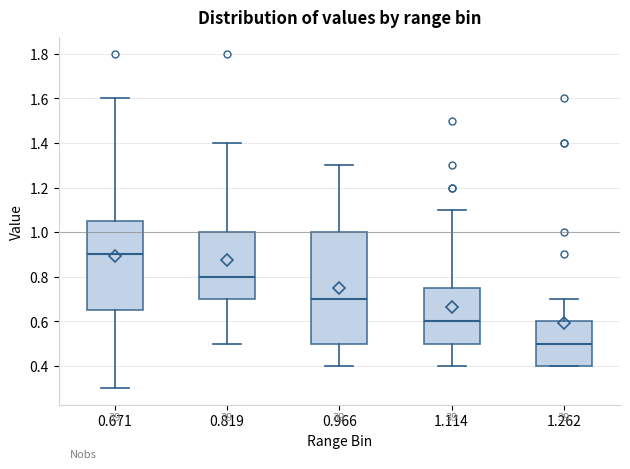

Reading left to right, transcribe this box plot: for each box, give where its median line is, the range the box spans, and where its two whiskers end, as read against the y-axis. The values are not printed on the chart, so give them approximately, as read against the axis.

0.671: median 0.90, box 0.66 to 1.06, whiskers 0.30 to 1.60
0.819: median 0.80, box 0.70 to 1.00, whiskers 0.50 to 1.40
0.966: median 0.70, box 0.50 to 1.00, whiskers 0.40 to 1.30
1.114: median 0.60, box 0.50 to 0.76, whiskers 0.40 to 1.10
1.262: median 0.50, box 0.40 to 0.60, whiskers 0.40 to 0.70